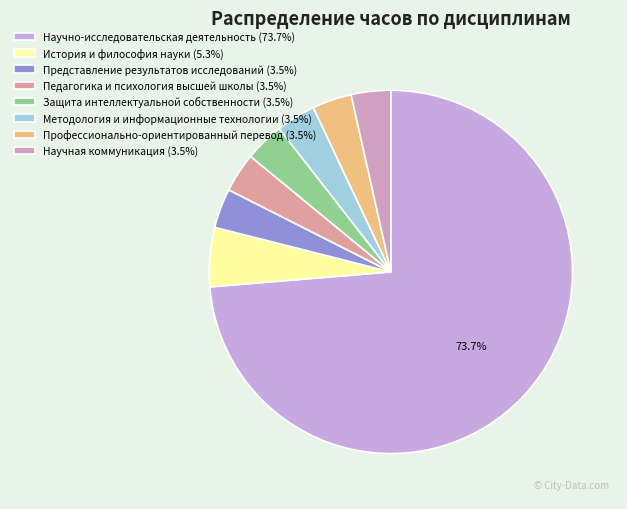

What percentage is NOT represented by Педагогика и психология высшей школы?

96.5%